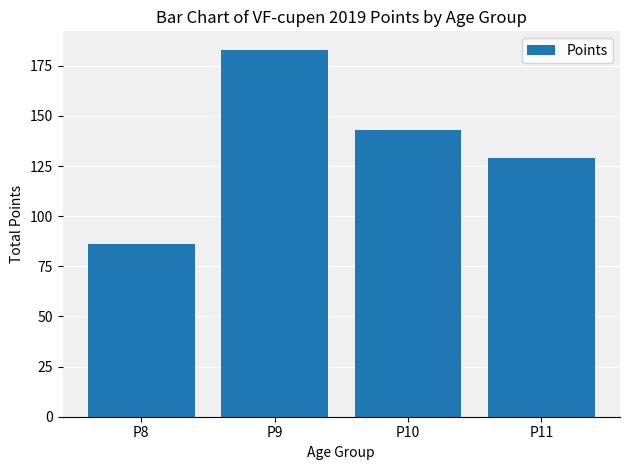

How many categories are shown in the chart?

4